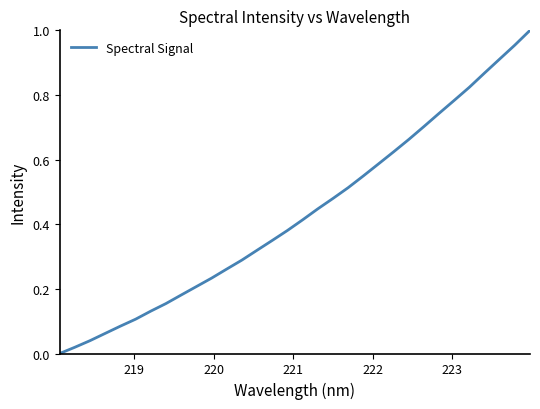

What is the maximum value shown in the chart?

1.0